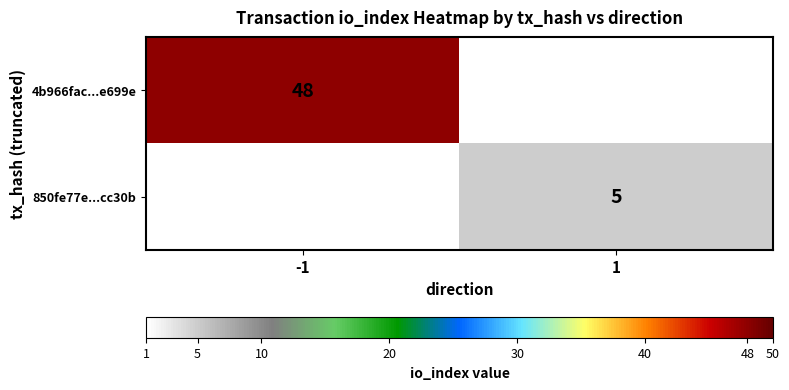

The value of 850fe77e...cc30b at 1 is 8. True or false?

False